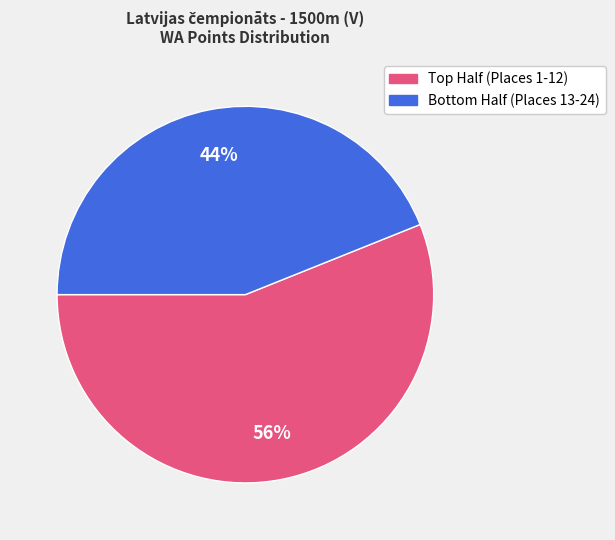

Is there a majority slice in this chart?

Yes